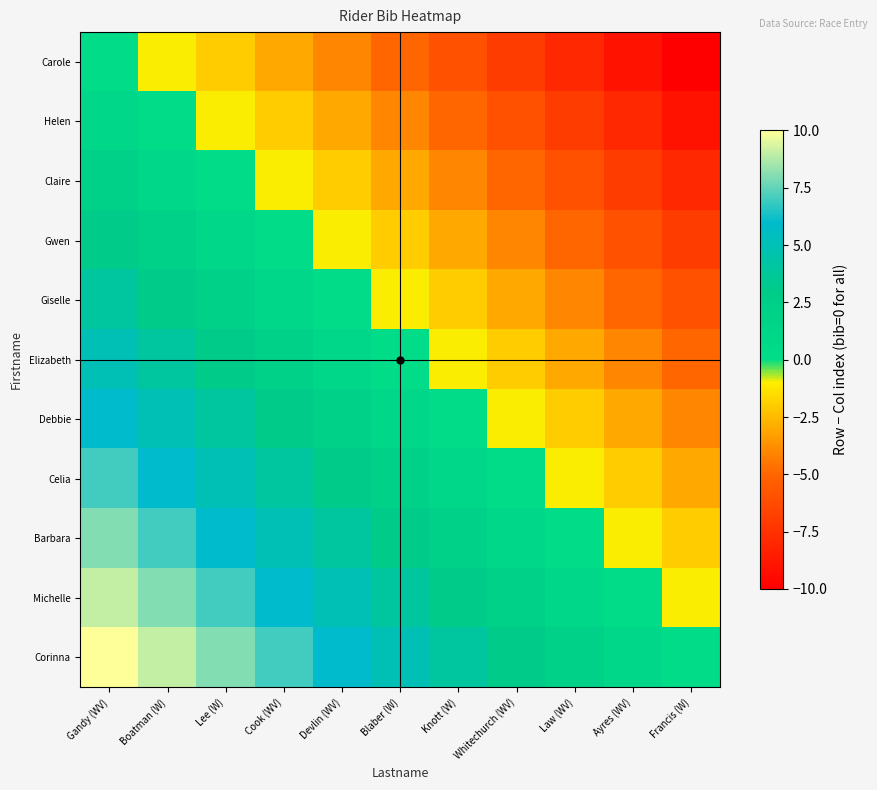

What is the difference between the highest and lowest values at Lee (W)?

10